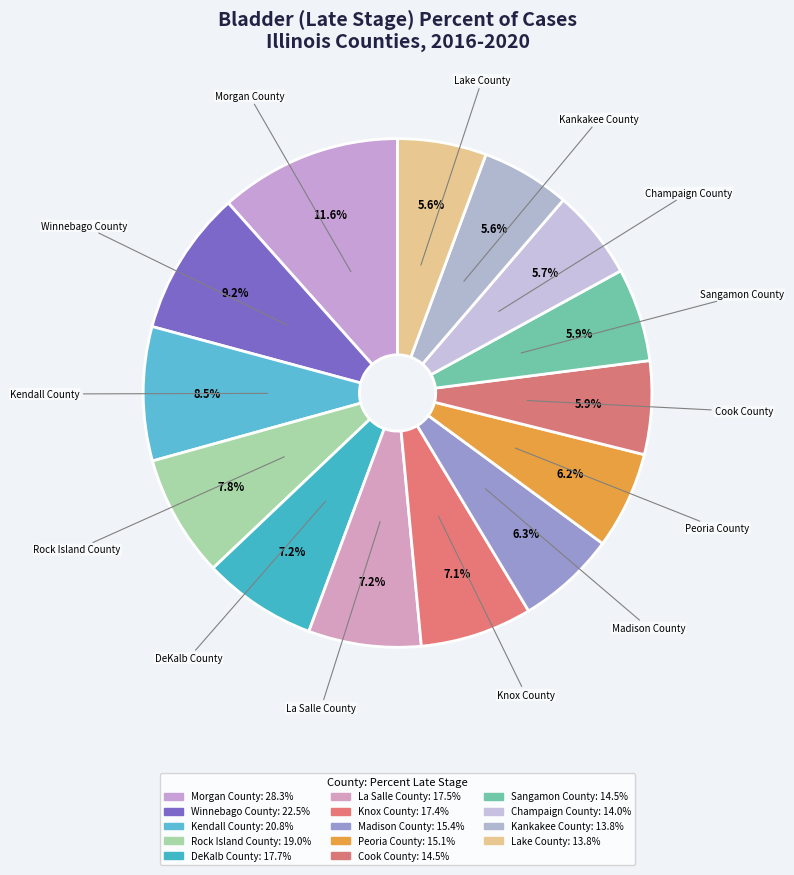

The Kendall County slice represents 9% of the pie. True or false?

True